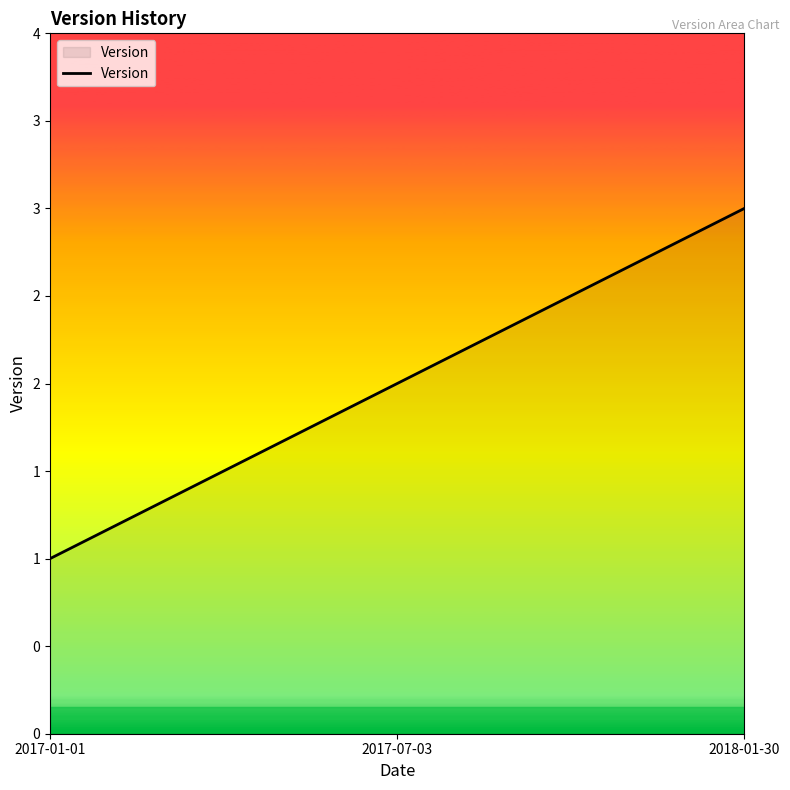

How many values are between 1 and 3?

3